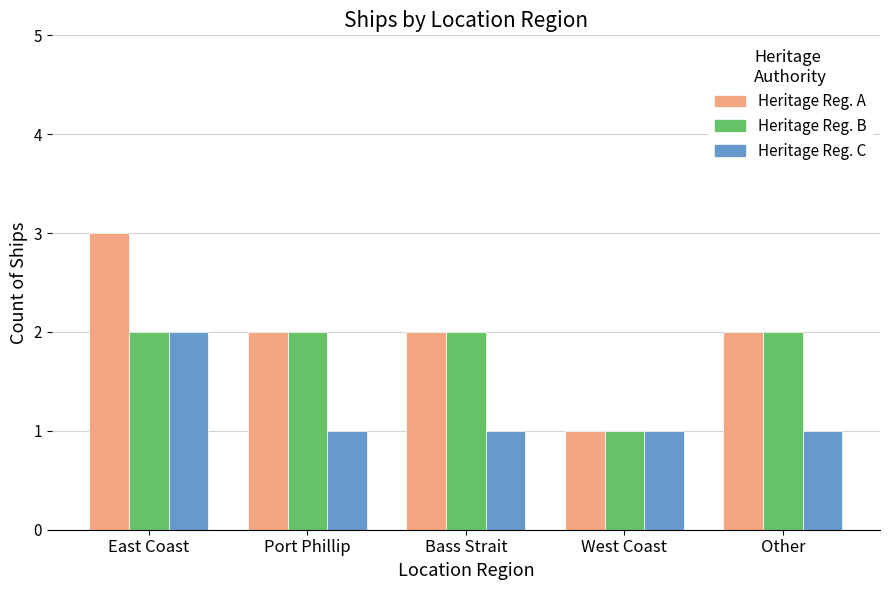

What is the total value across all series at Port Phillip?

5